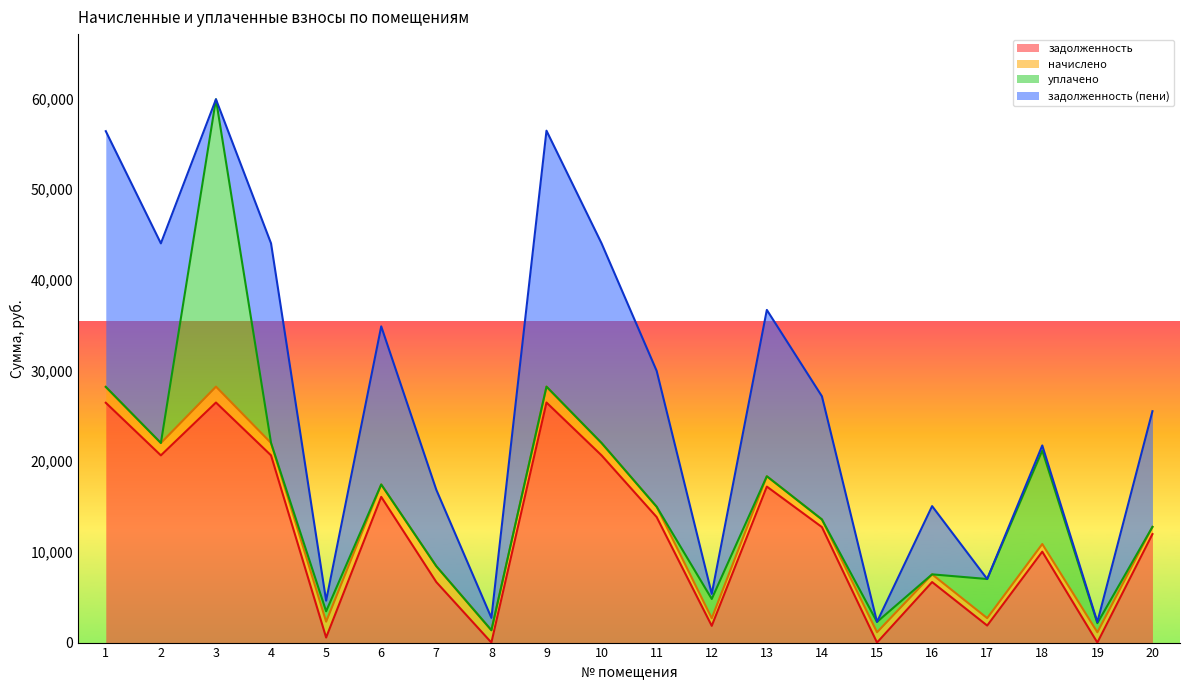

After their last crossing, which series has the higher values: задолженность (пени) or задолженность?

задолженность (пени)